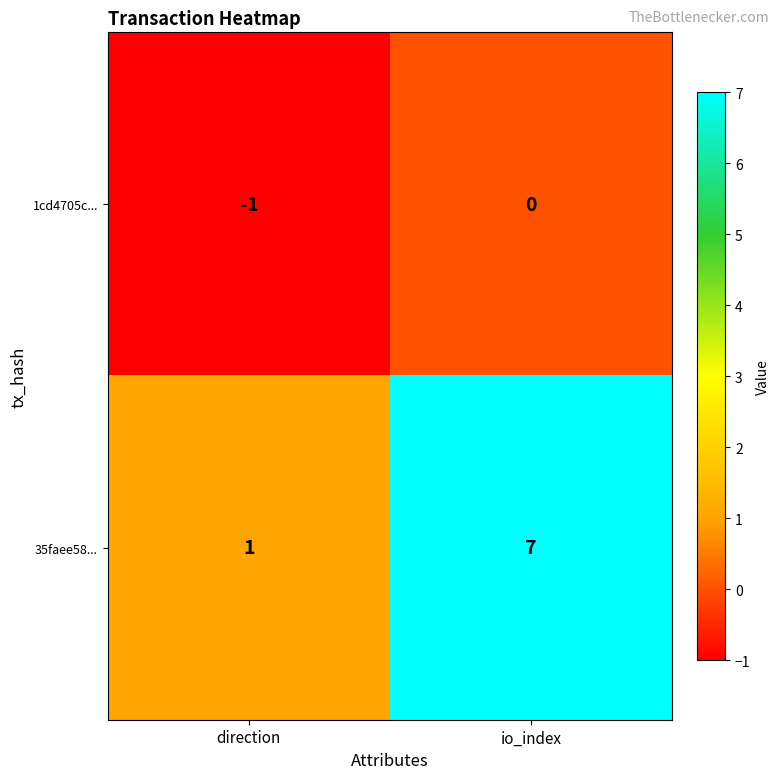

Is it true that 35faee58... equals 7 at io_index?

True